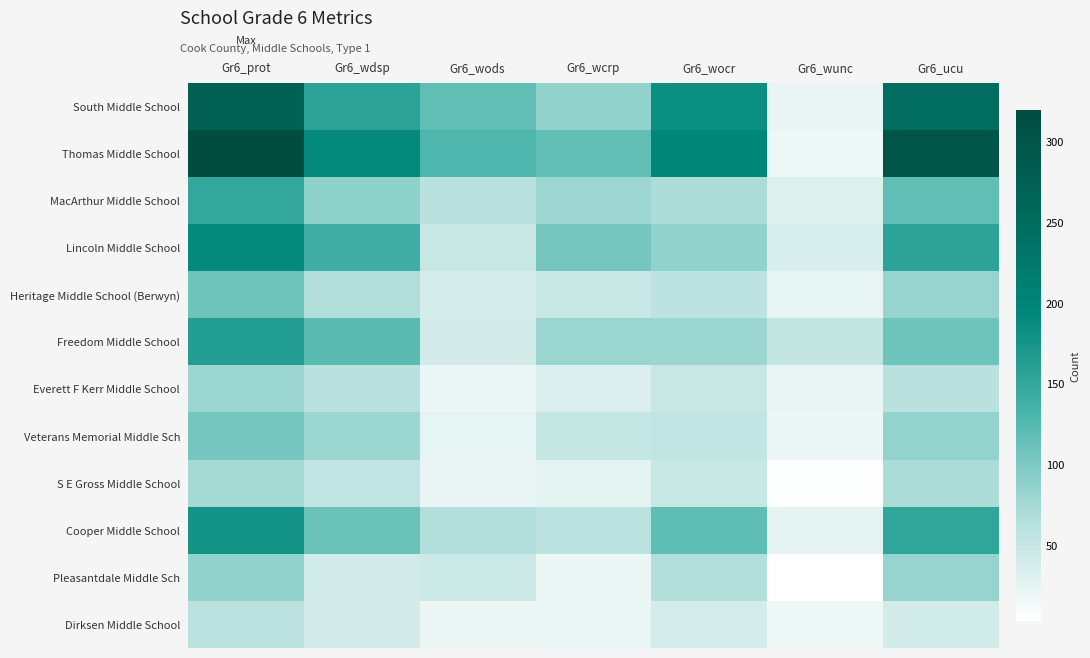

How many data points does each series have?

7